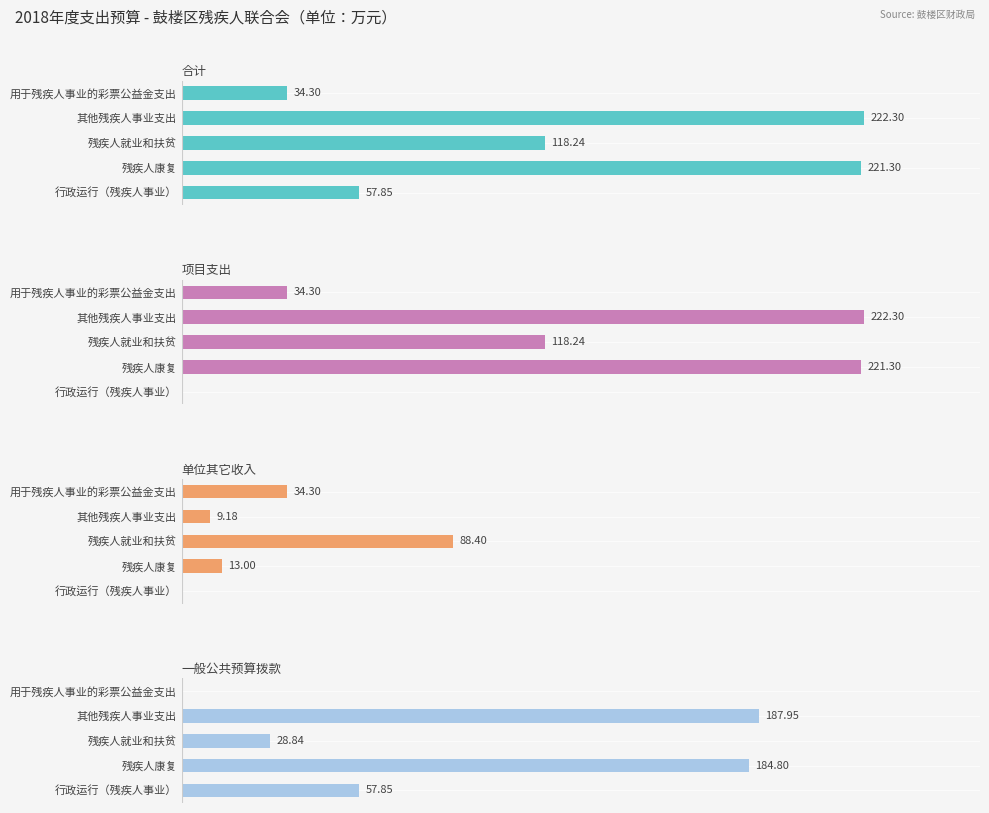

Reading right to left, transcribe all the data shown in this chart.

合计: 34.3	222.3	118.2	221.3	57.9
项目支出: 34.3	222.3	118.2	221.3	0.0
单位其它收入: 34.3	9.2	88.4	13.0	0.0
一般公共预算拨款: 0.0	187.9	28.8	184.8	57.9